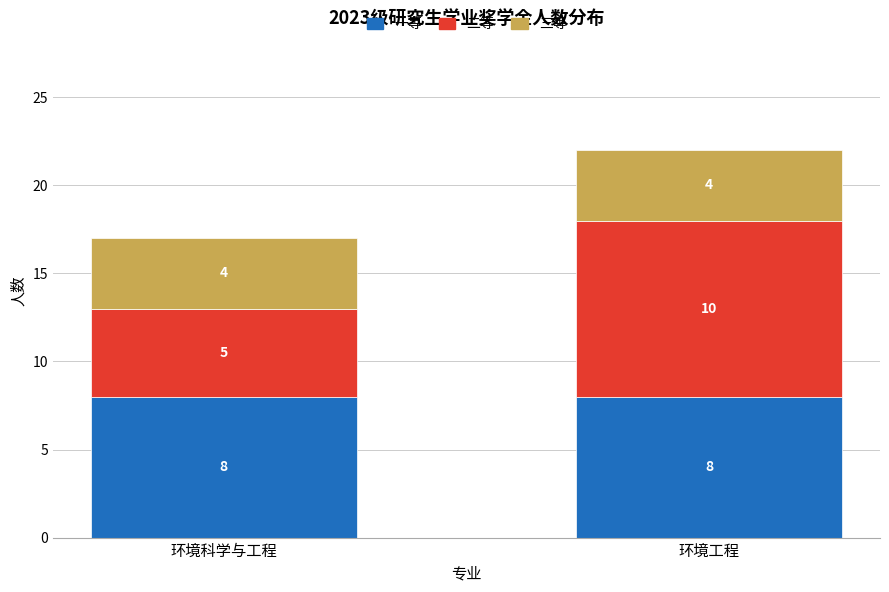

At which category is the sum across all series the highest?

环境工程